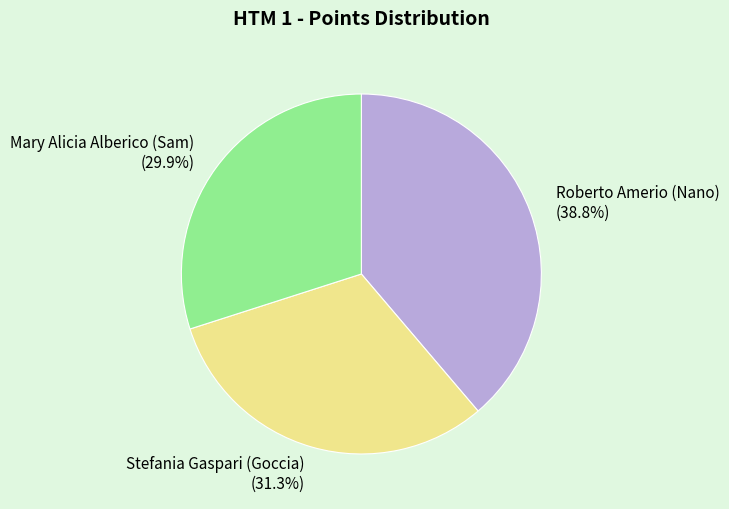

To the nearest percent, what percentage of the pie is Roberto Amerio (Nano)?

39%